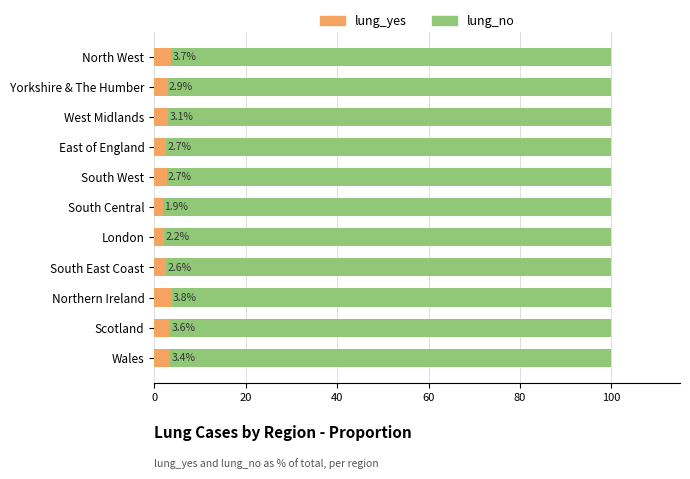

What is the total value across all series at Northern Ireland?

100.0